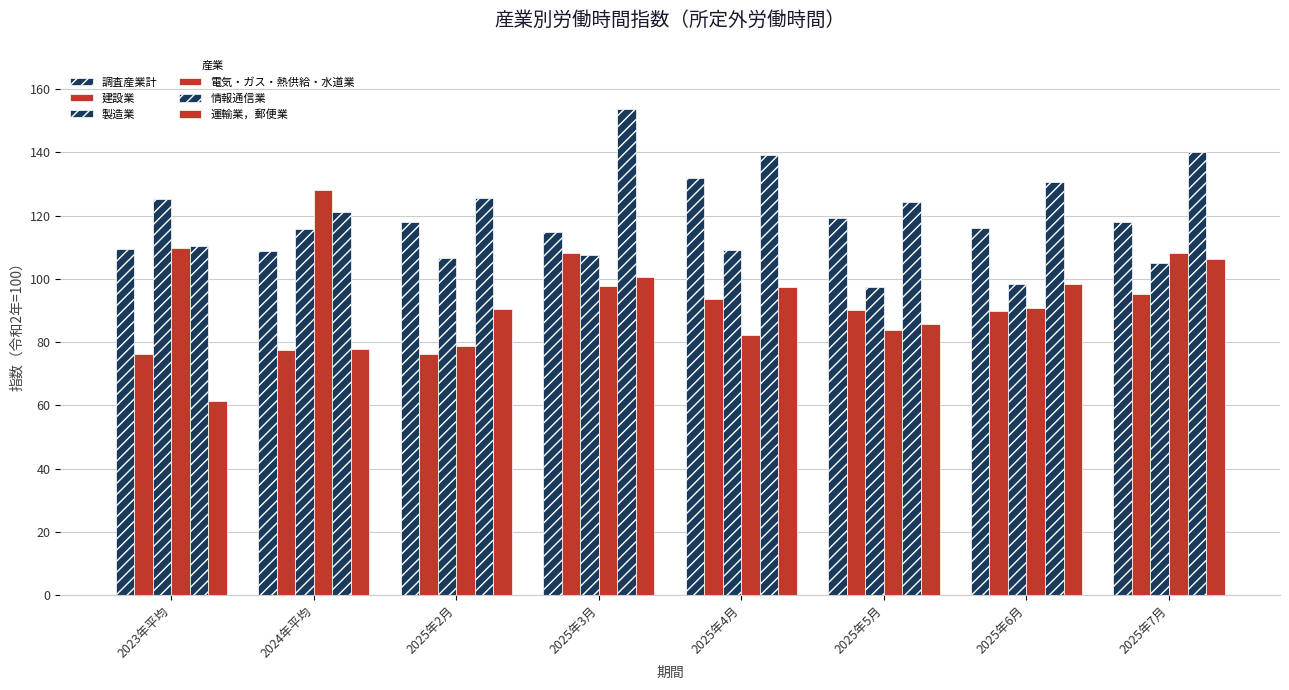

What is the total value across all series at 2025年2月?

596.1